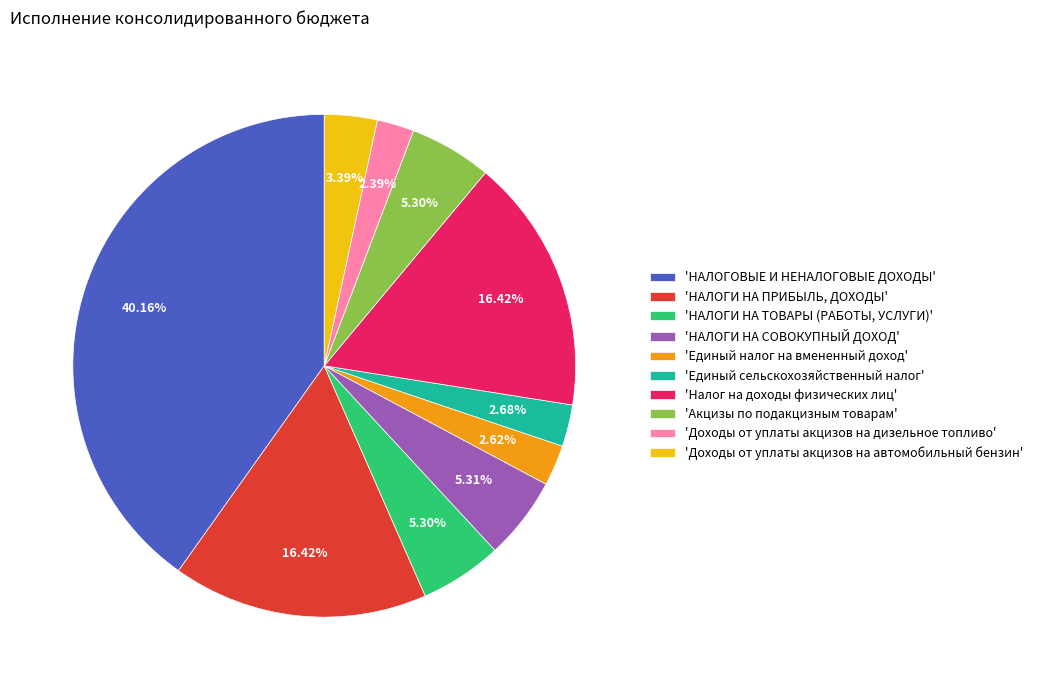

Which category has the biggest portion of the pie?

'НАЛОГОВЫЕ И НЕНАЛОГОВЫЕ ДОХОДЫ'